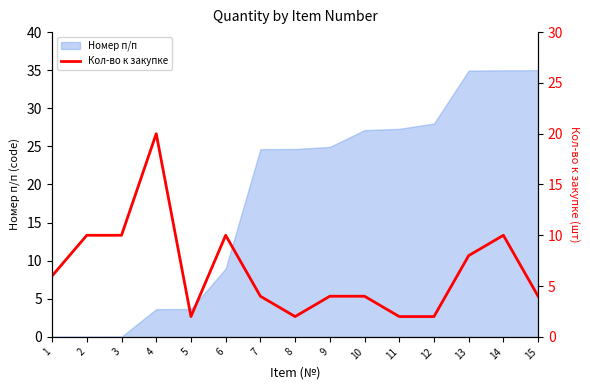

What is the difference between the maximum and minimum values?

18